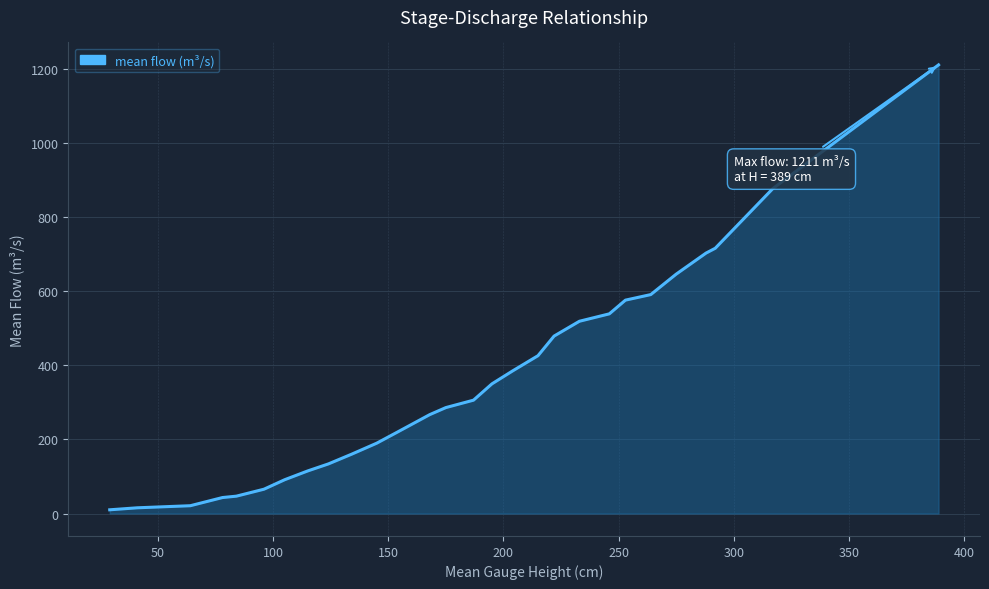

What is the maximum value shown in the chart?

1211.0